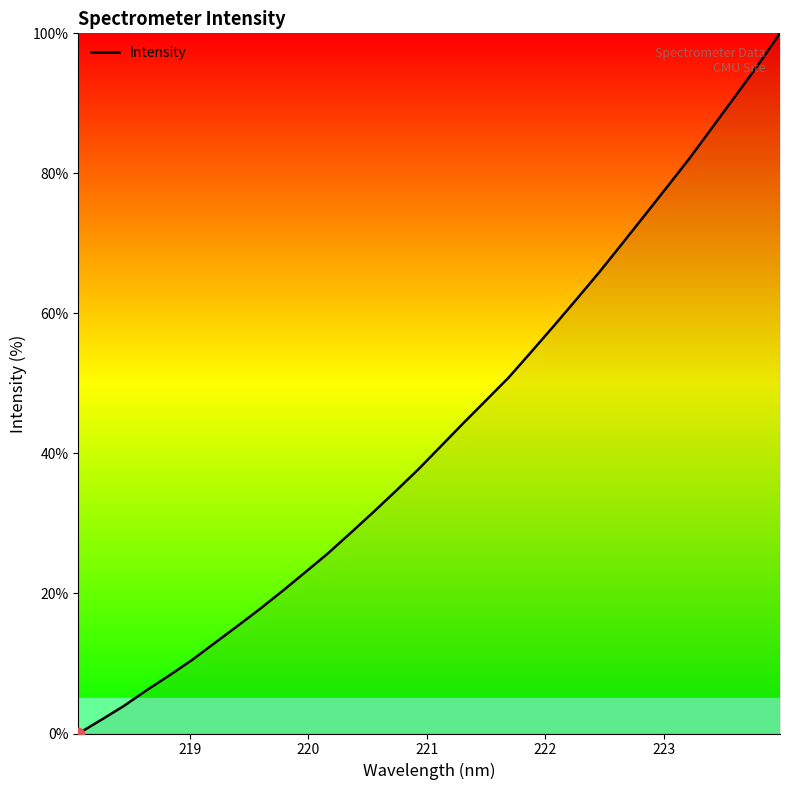

What is the difference between the maximum and minimum values?

100.0